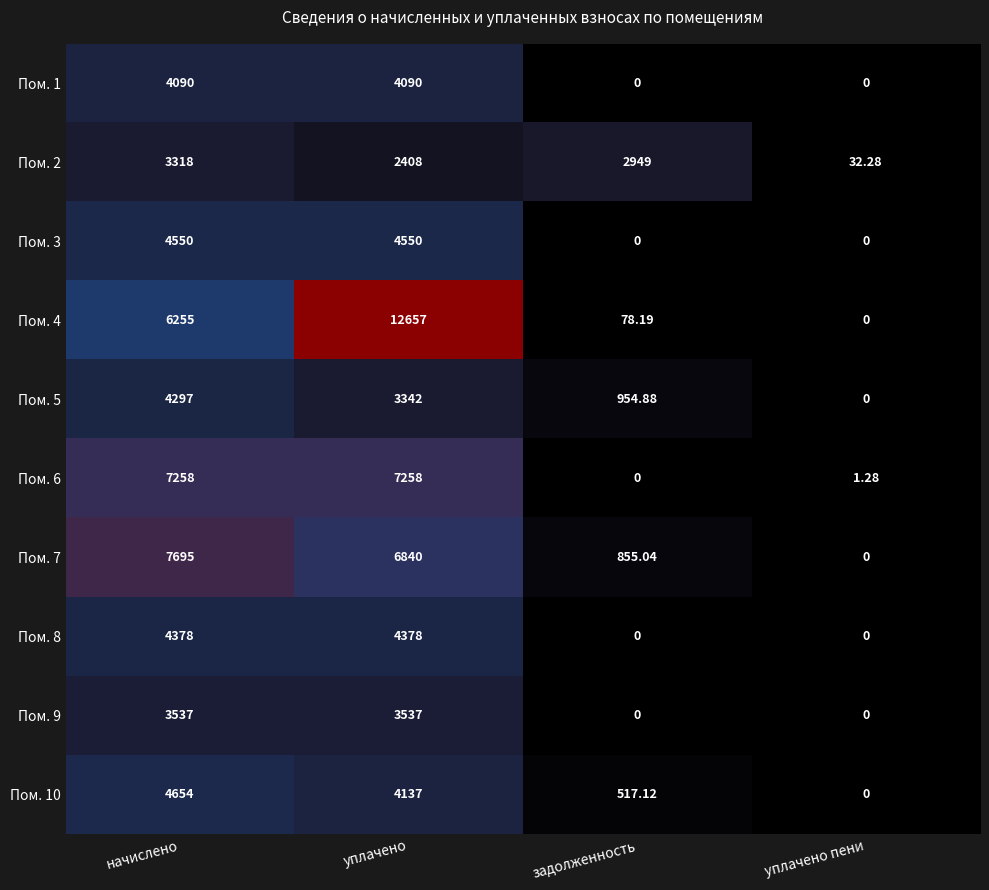

Is the value of Пом. 8 at начислено greater than the value of Пом. 4 at начислено?

No